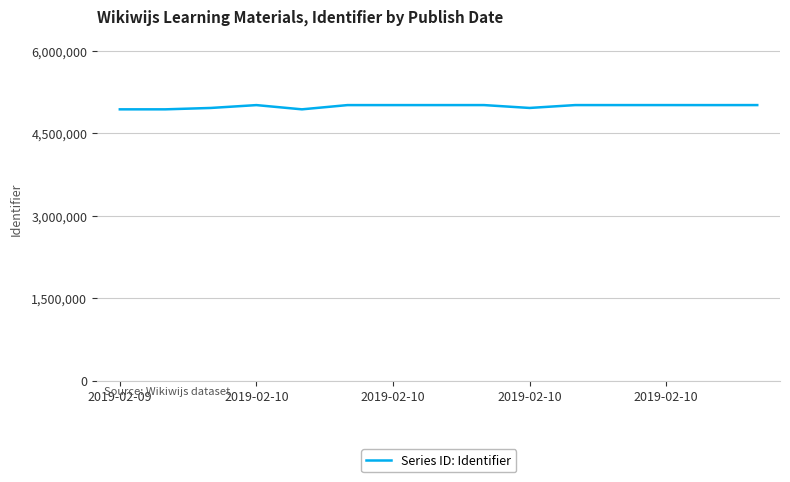

What is the maximum value shown in the chart?

5012147